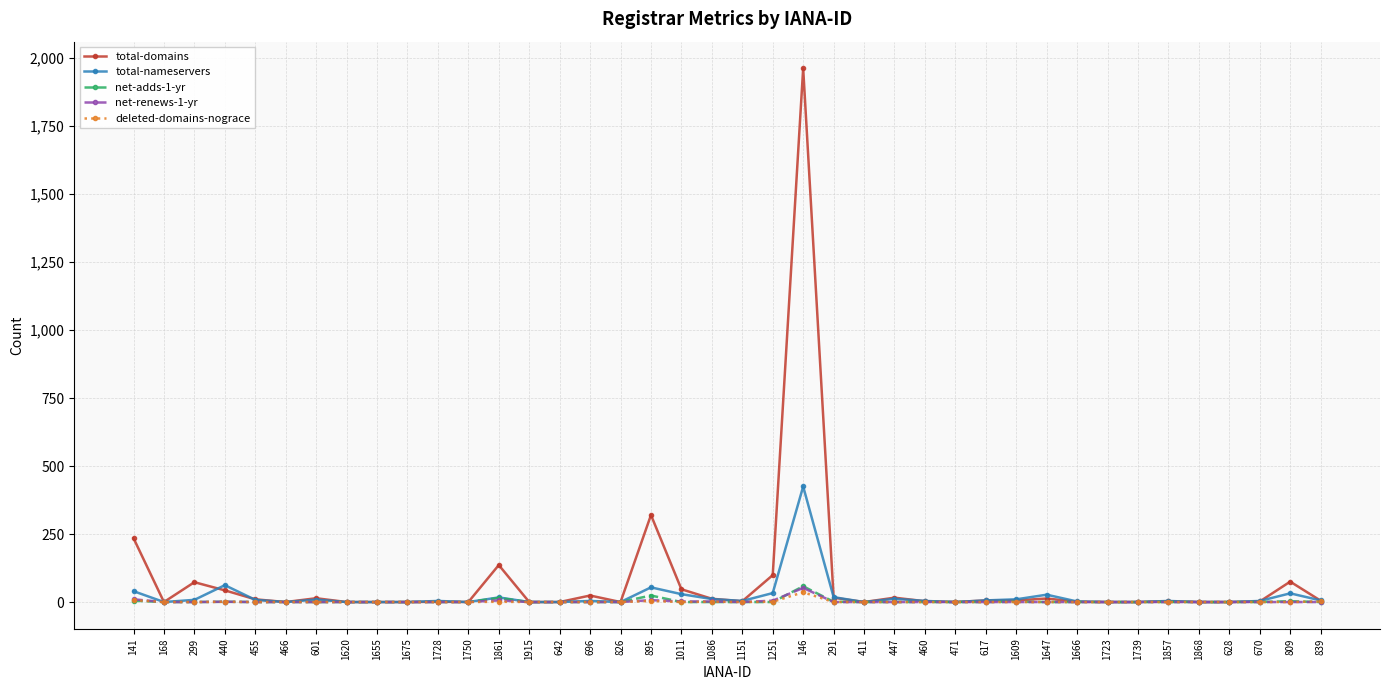

At which category is the sum across all series the highest?

146